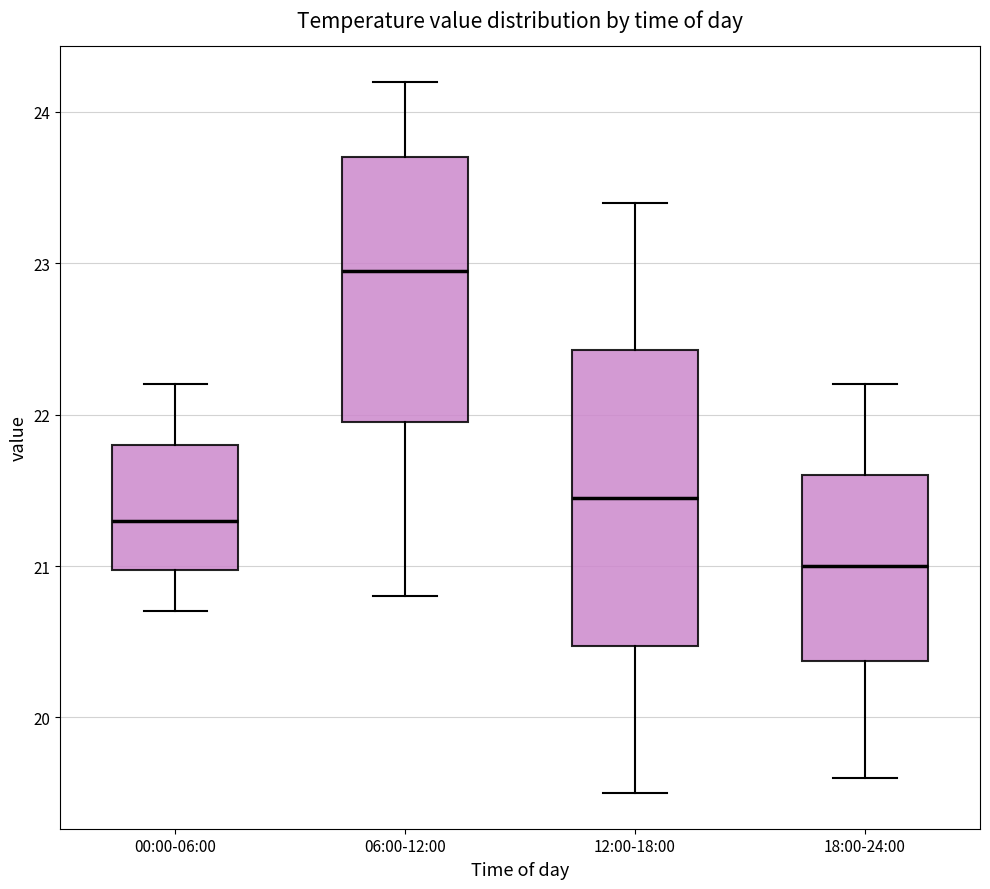

Comparing the boxes themselves (not the whiskers), which one is the tallest?

12:00-18:00